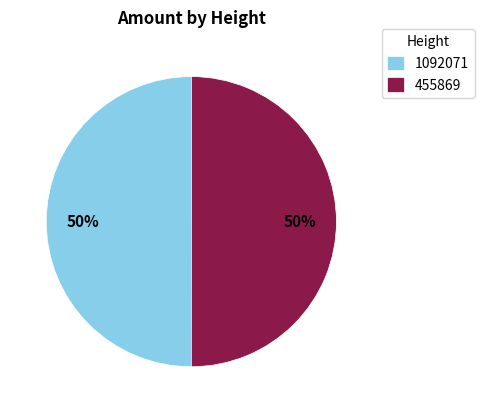

What is the ratio of the value at 1092071 to the value at 455869?

1.0